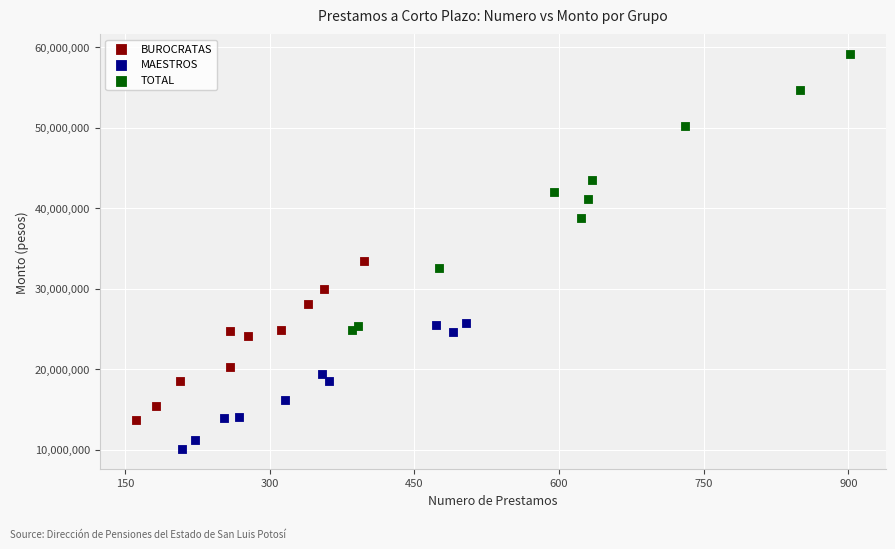

Which series contains the lowest Y value?

MAESTROS